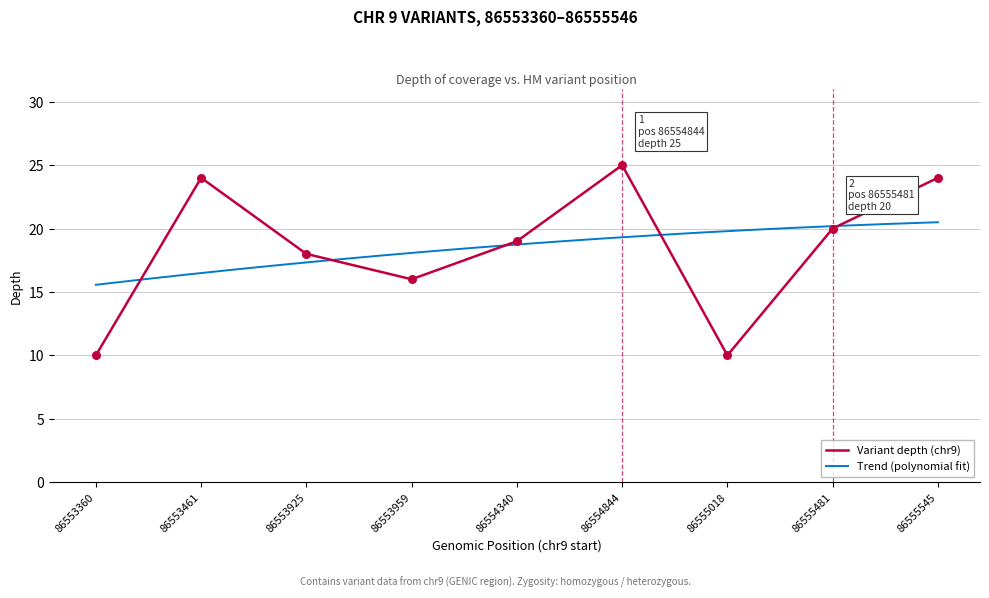

Approximately how many times larger is the value at 86554844 compared to 86553461?

1.0